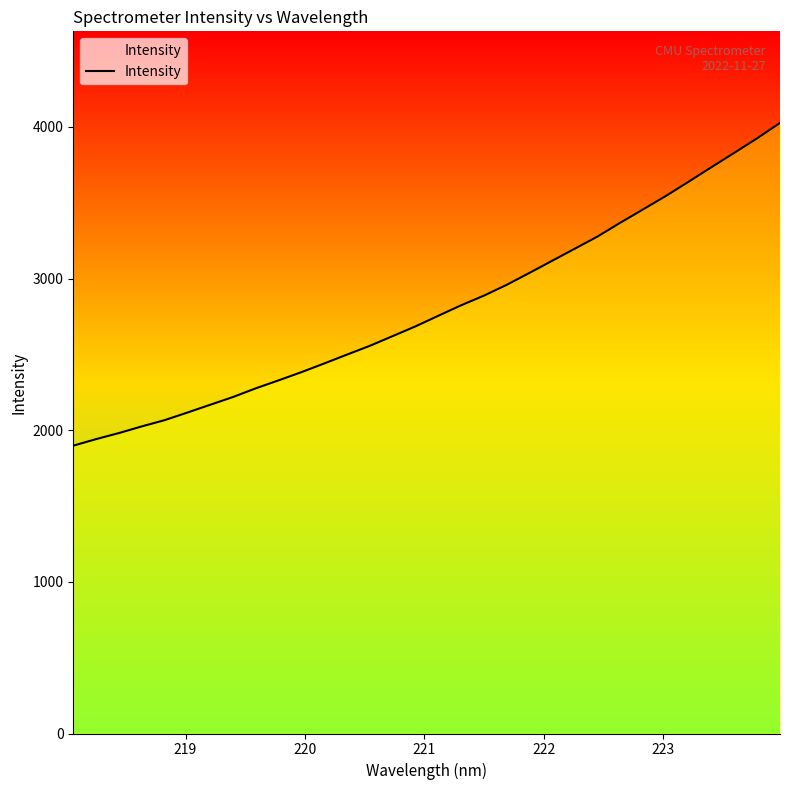

How many distinct data groups are displayed?

1